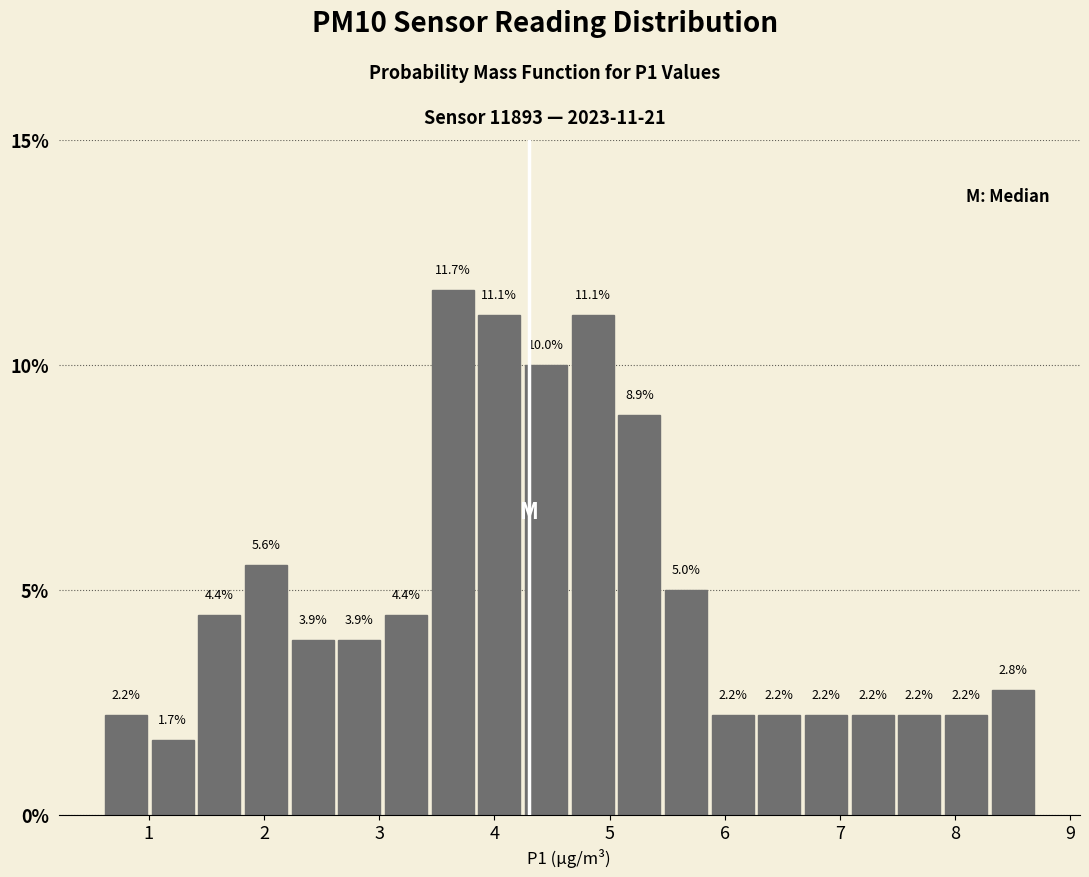

How tall is the bar that spans 3.0 to 3.4 on the x-axis? The bar edges are not printed on the chart, so give them approximately, as read against the axis.

4.4